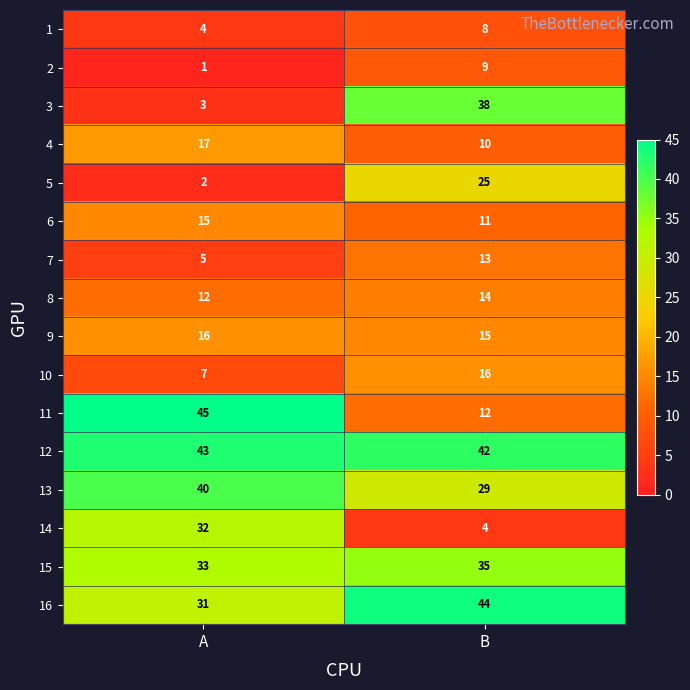

List the labels in order of 15 value, largest first.

B, A